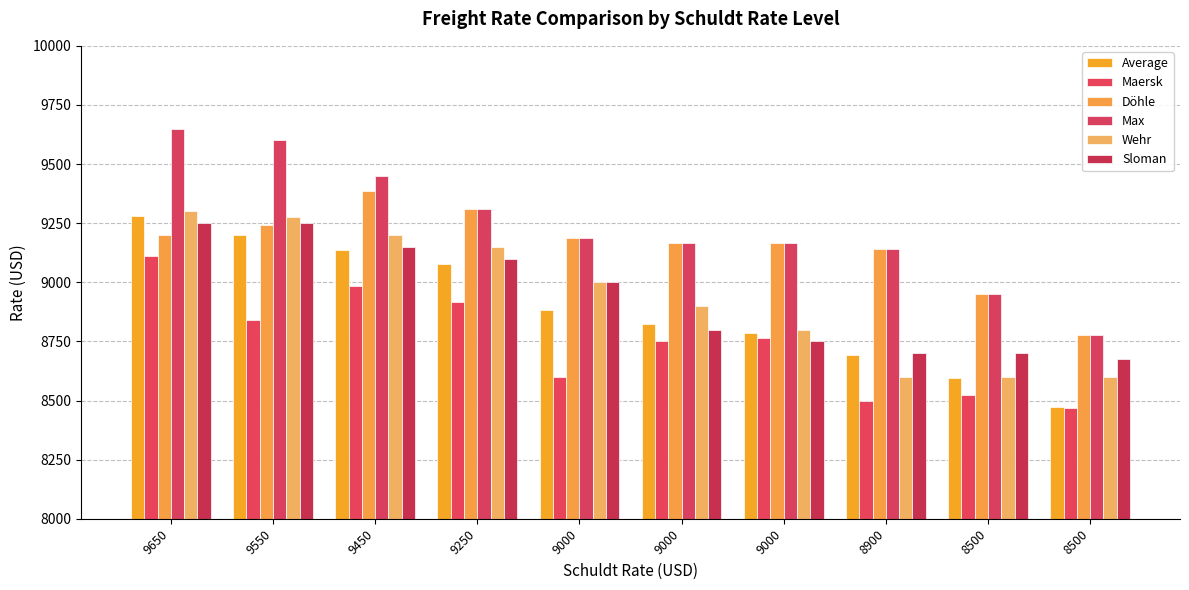

Is it true that Wehr equals 5985 at 8500?

False